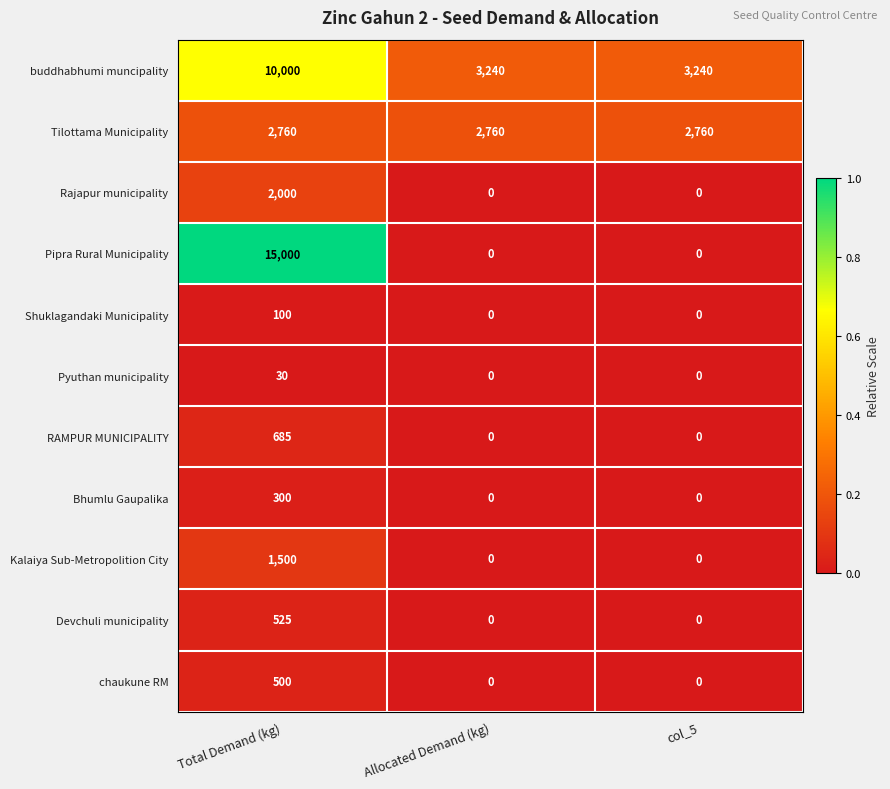

Which category has the highest value across all series?

Total Demand (kg)